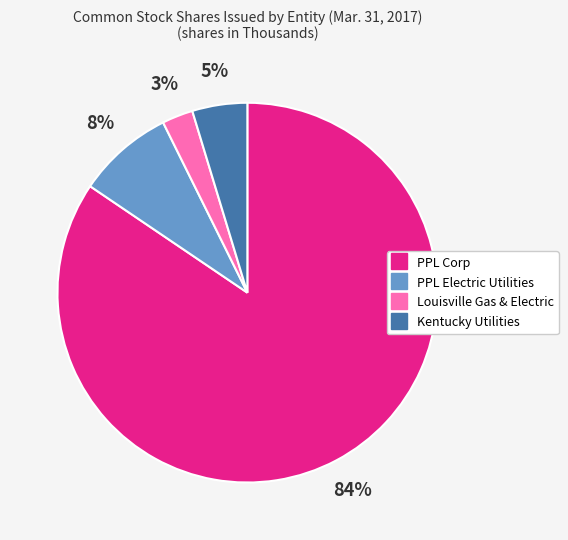

To the nearest percent, what is the difference between the PPL Electric Utilities and PPL Corp slice percentages?

76%